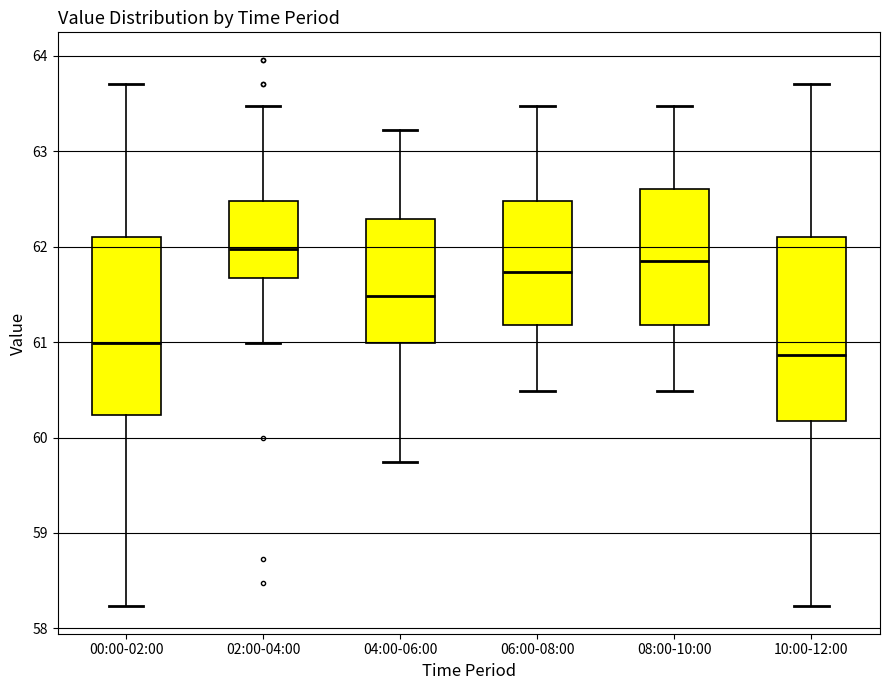

Where is the upper edge of the box for 04:00-06:00 on the y-axis? The values are not printed on the chart, so give them approximately, as read against the axis.

62.3